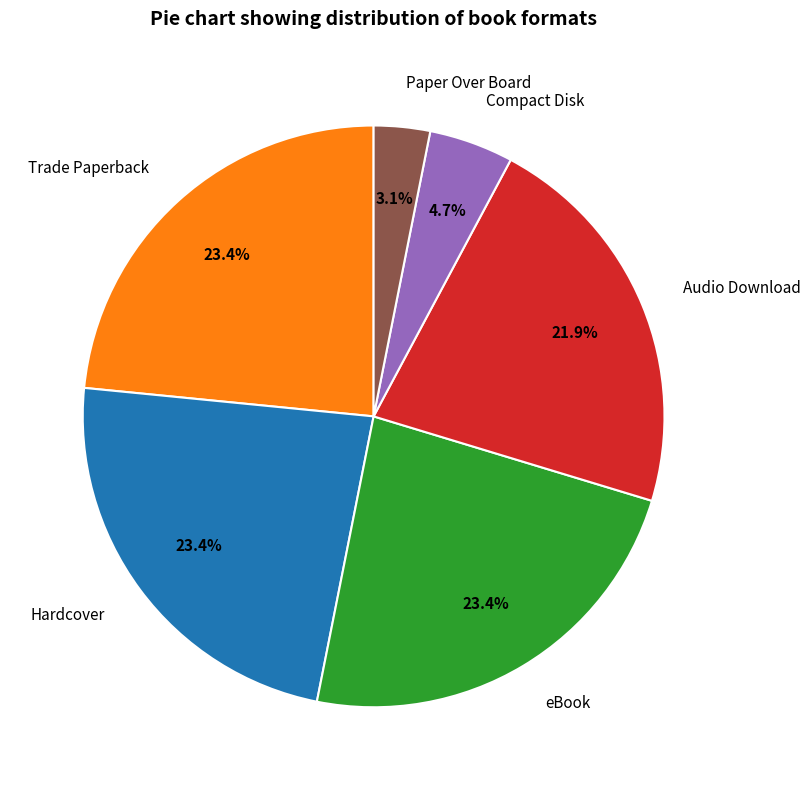

How many segments does this pie chart have?

6